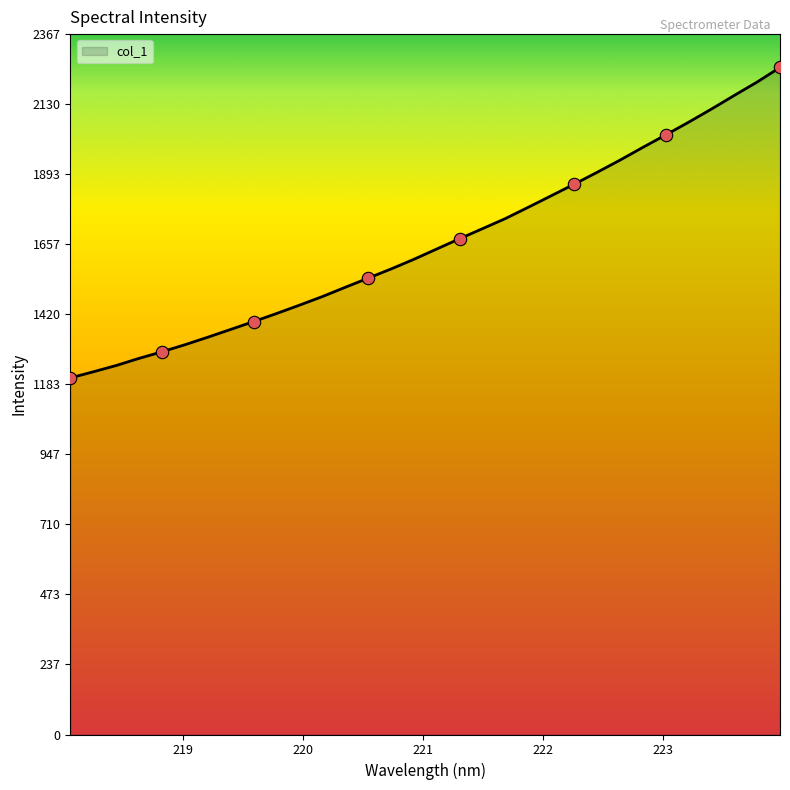

What is the difference between the maximum and minimum values?

1049.2